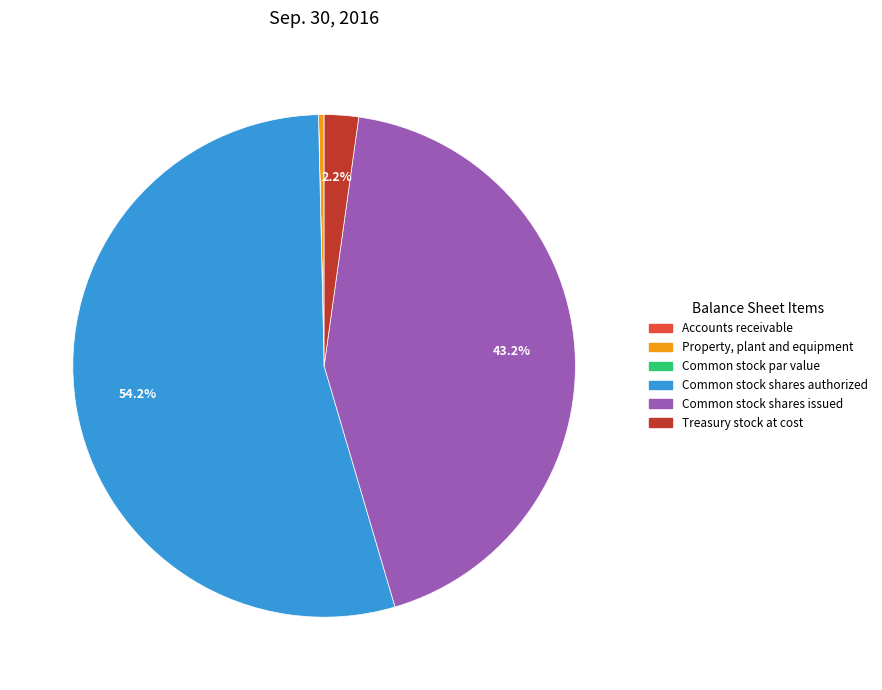

What is the ratio of the value at Common stock shares authorized to the value at Common stock shares issued?

1.3